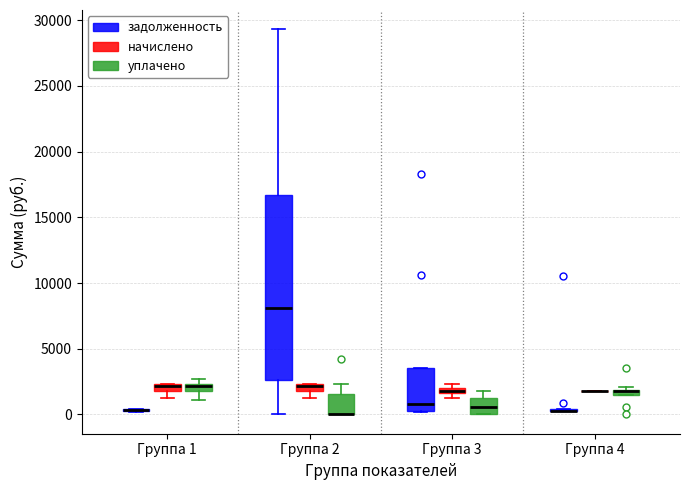

Comparing the boxes themselves (not the whiskers), which one is the tallest?

Группа 2 (задолженность)